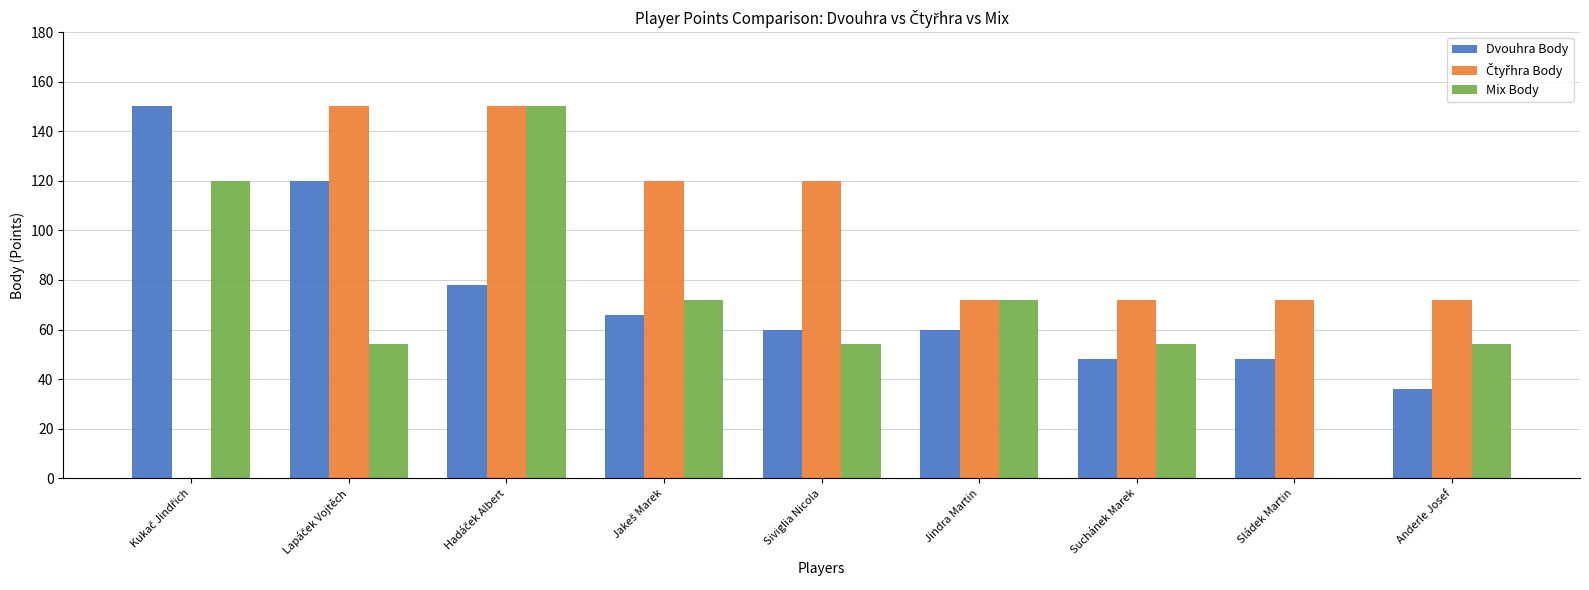

How many groups of bars are there?

9